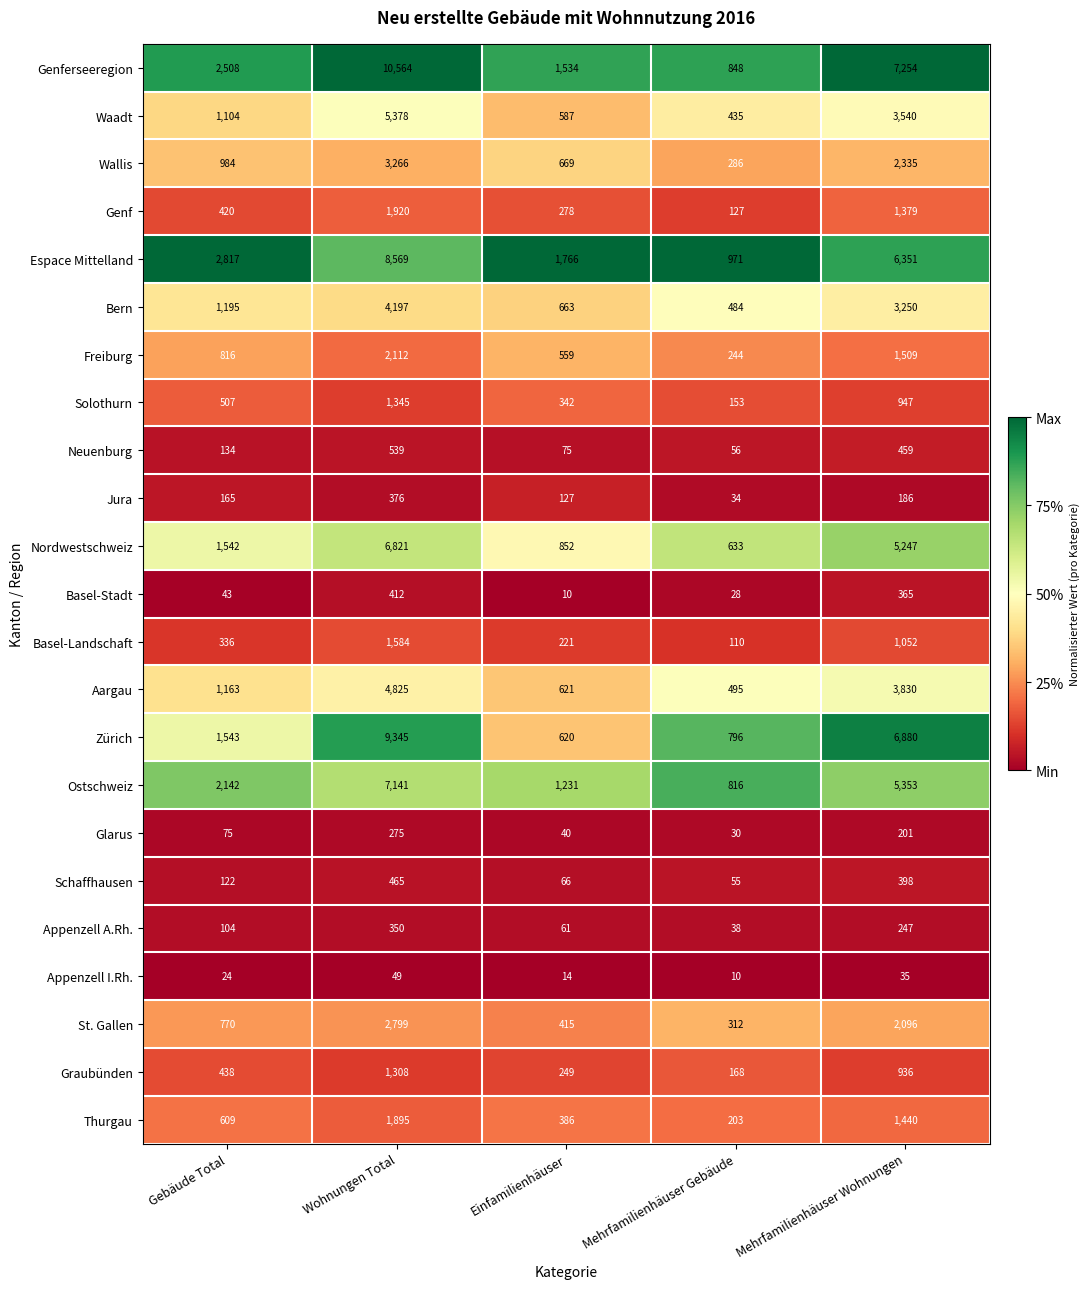

What is the lowest value of the Zürich series?

620